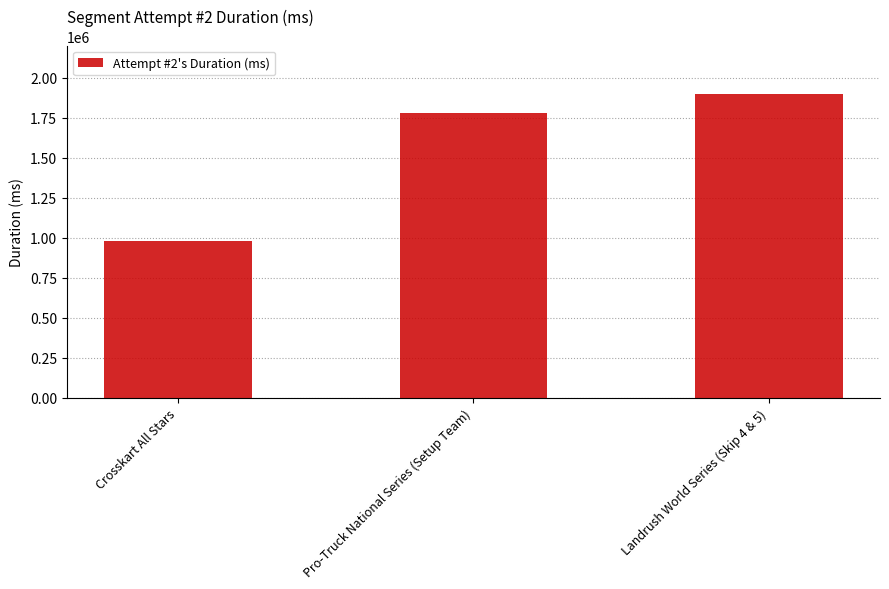

What is the difference between the maximum and minimum values?

922242